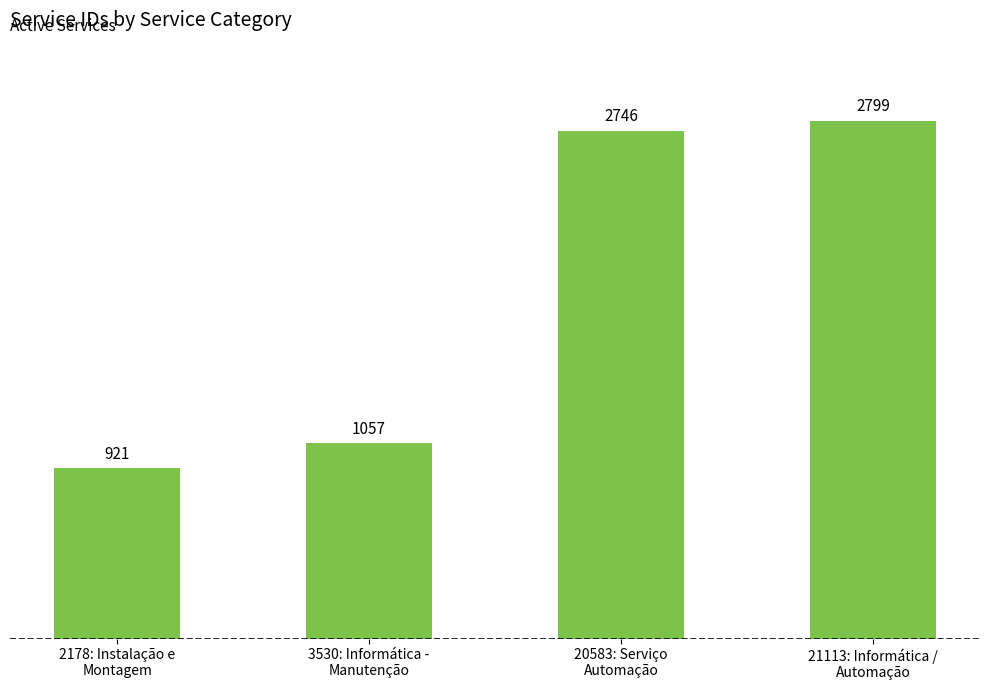

Which has a higher value, 21113: Informática /
Automação or 2178: Instalação e
Montagem?

21113: Informática /
Automação